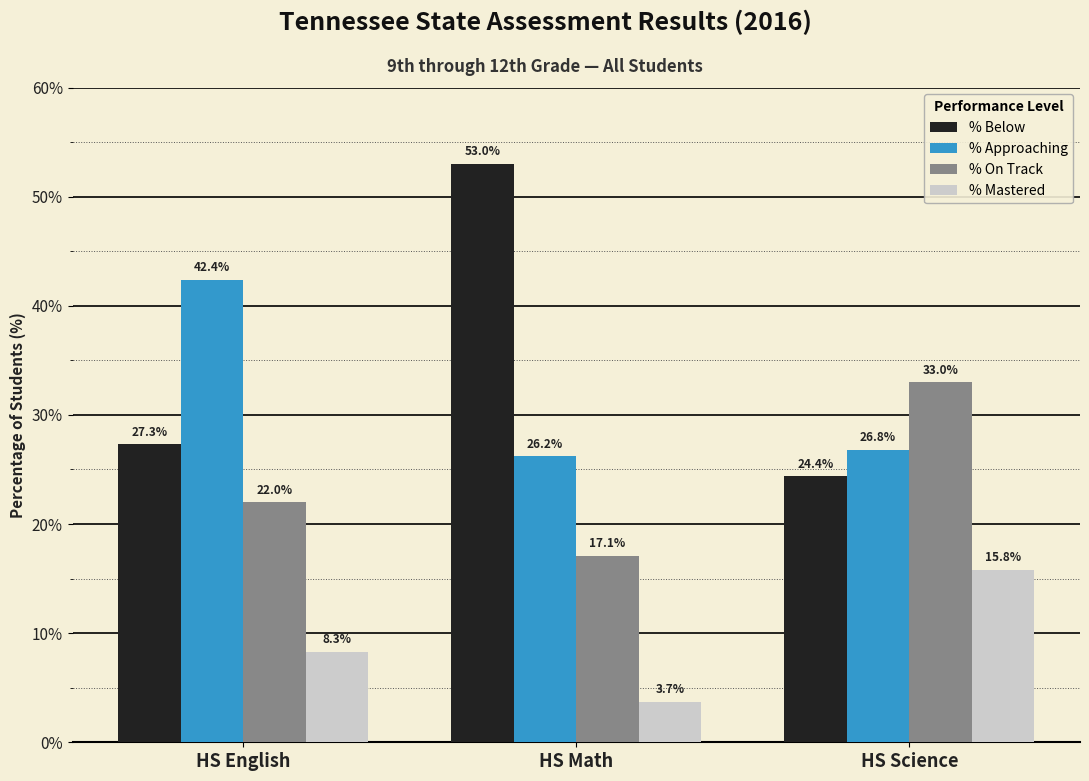

What is the sum of the % On Track values at HS English and HS Science?

55.0